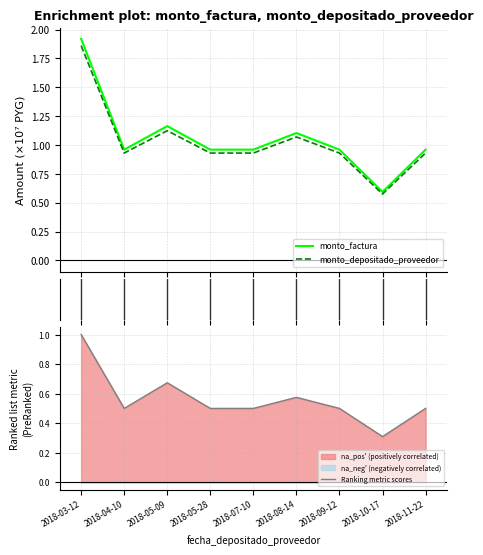

True or false: monto_factura and monto_depositado_proveedor cross at least once.

False